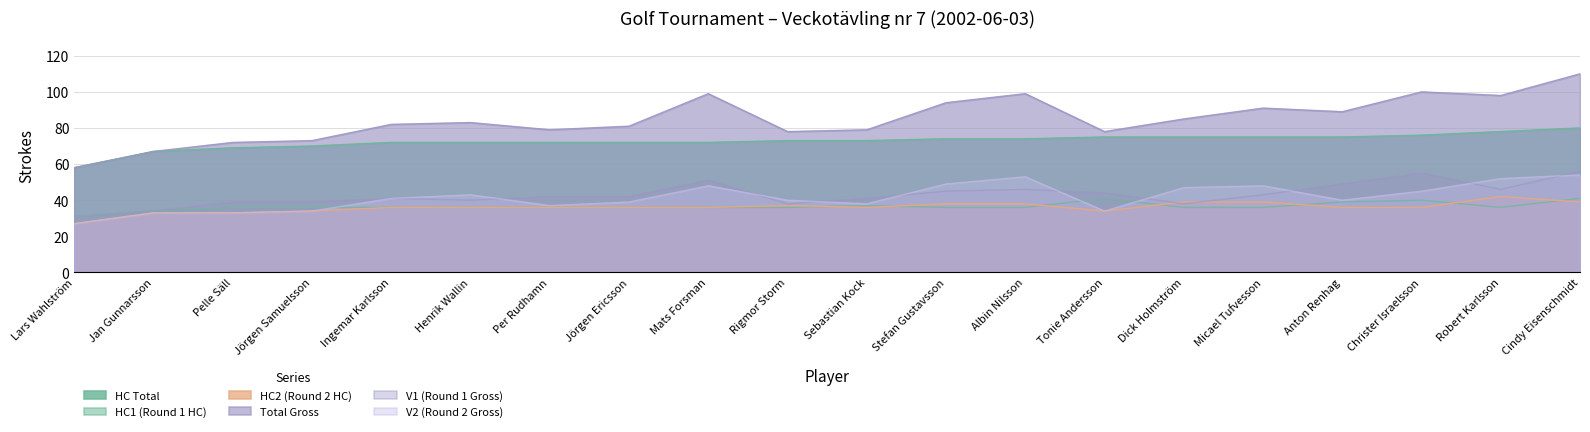

At which category does the chart reach its minimum across all series?

Lars Wahlström